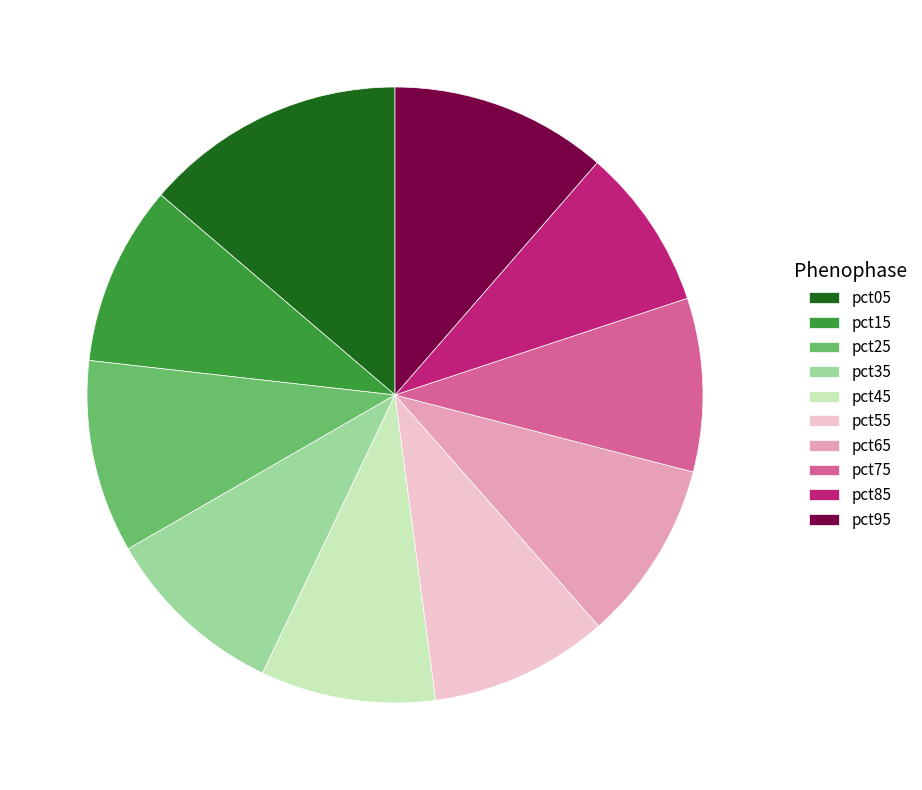

Is the sum of pct95 and pct05 greater than half?

No